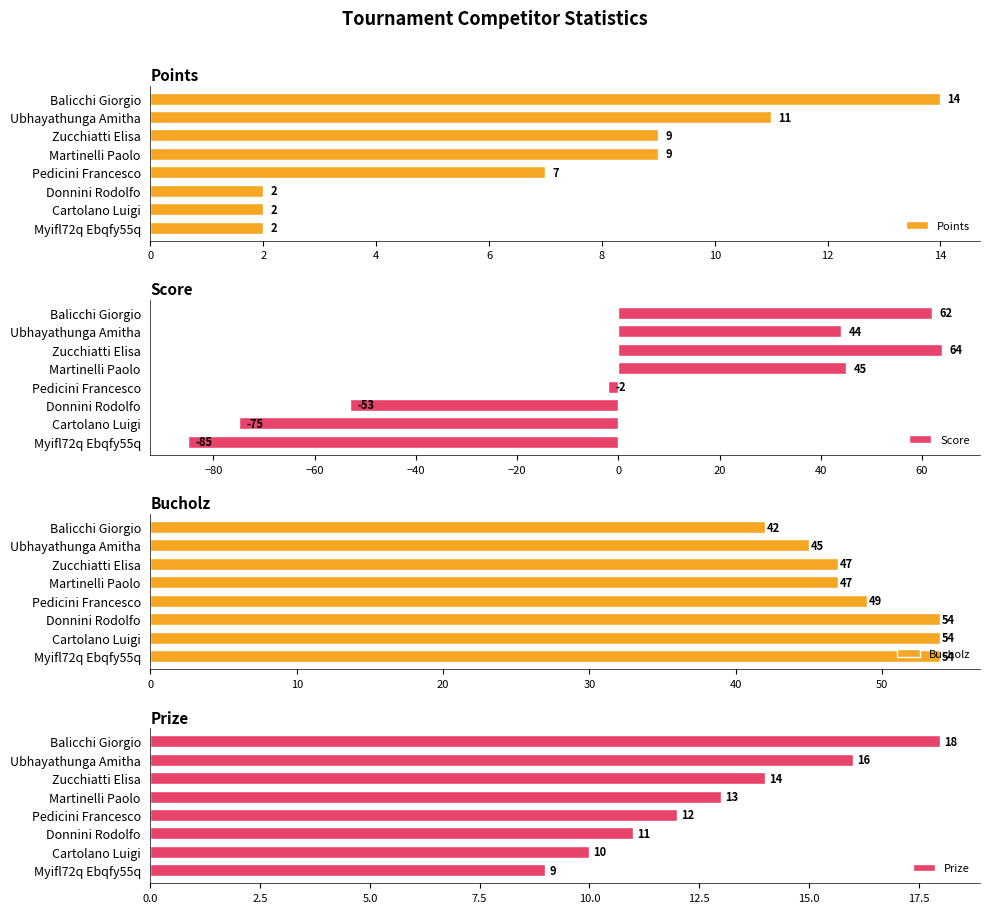

What is the value of the Prize bar at the 6th from the left?

11